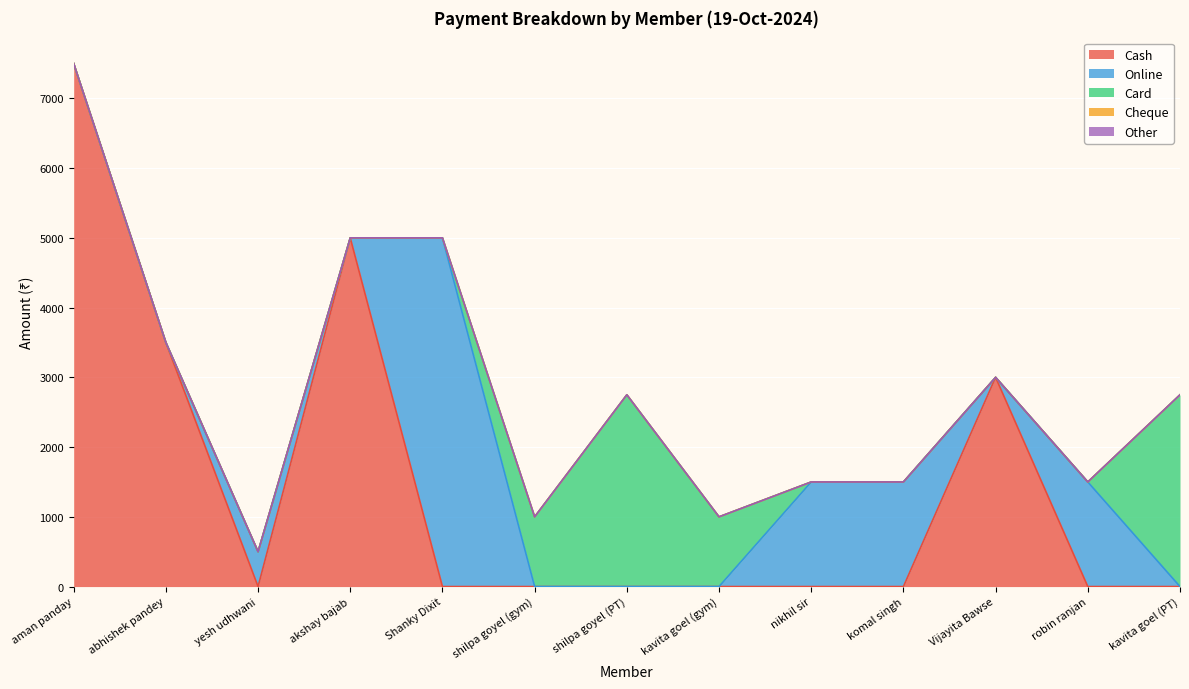

The value of Cash at Vijayita Bawse is 3000. True or false?

True